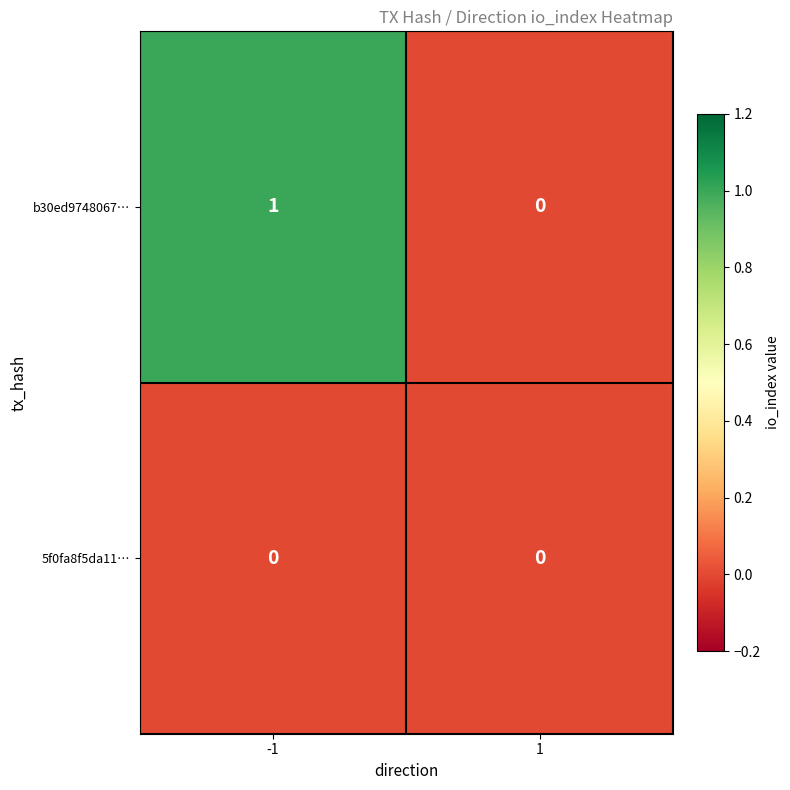

What is the total value across all series at -1?

1